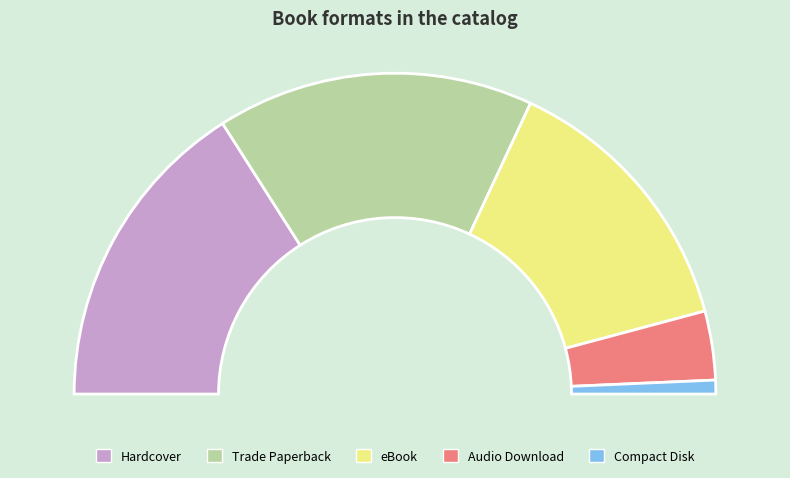

Between Audio Download and eBook, which is larger?

eBook